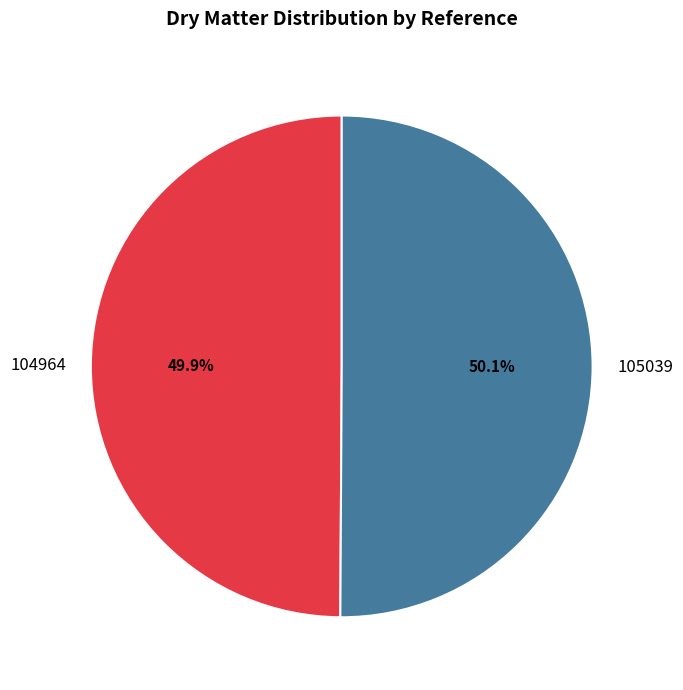

Approximately how many times larger is the value at 105039 compared to 104964?

1.0